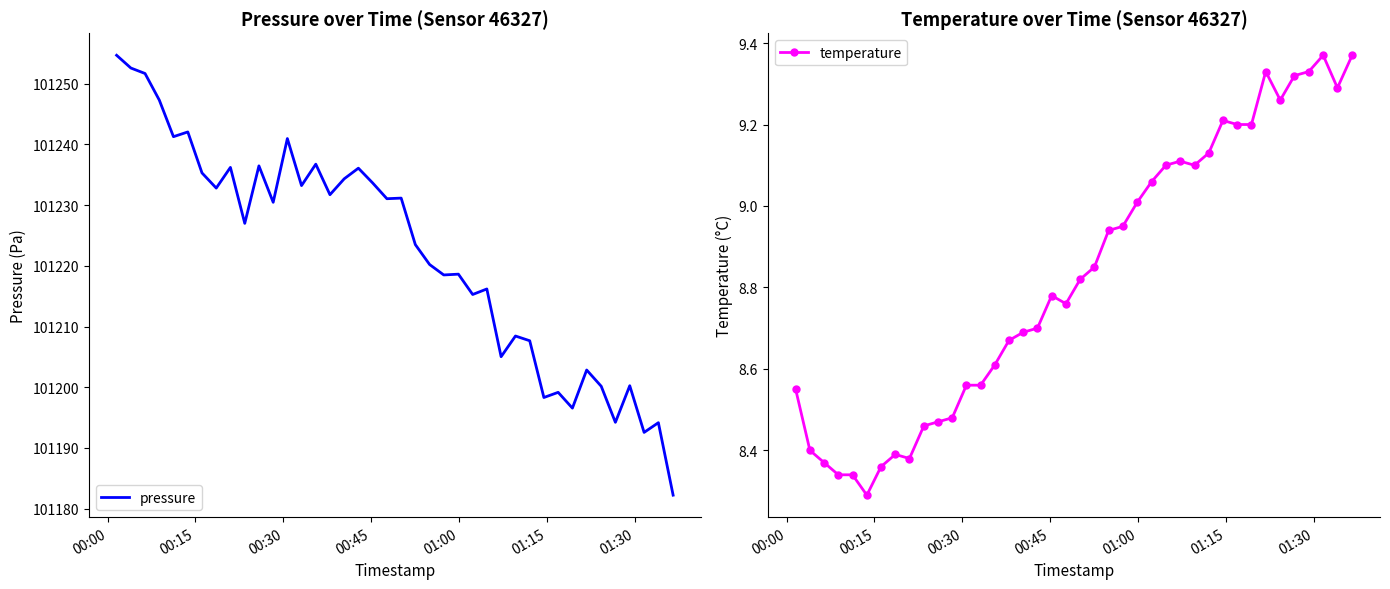

What is the minimum value for pressure?

101182.2